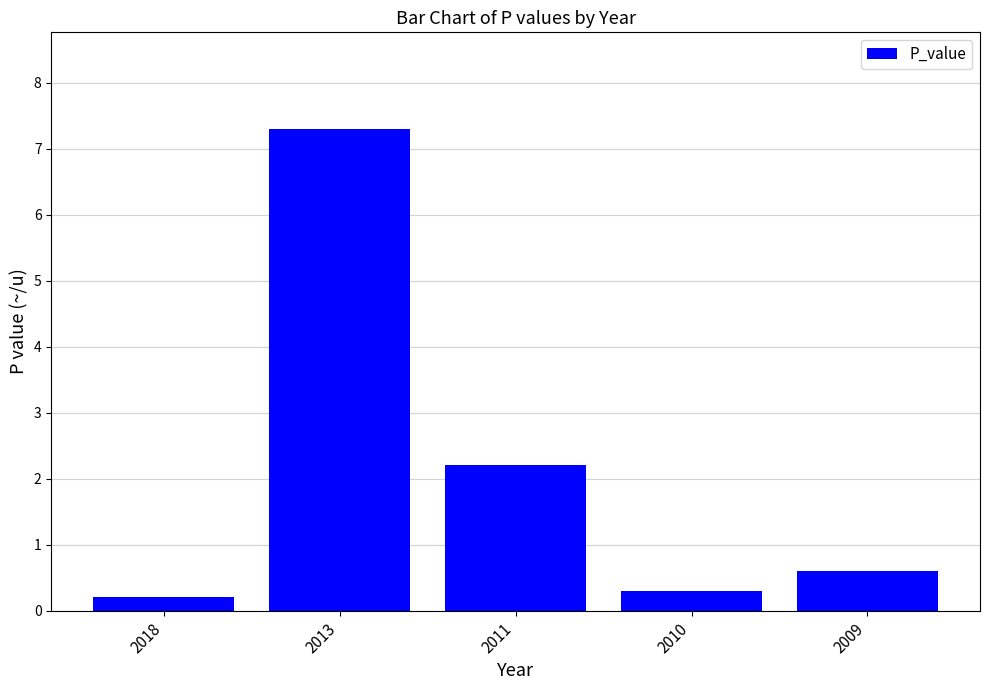

List the labels in order of value, largest first.

2013, 2011, 2009, 2010, 2018